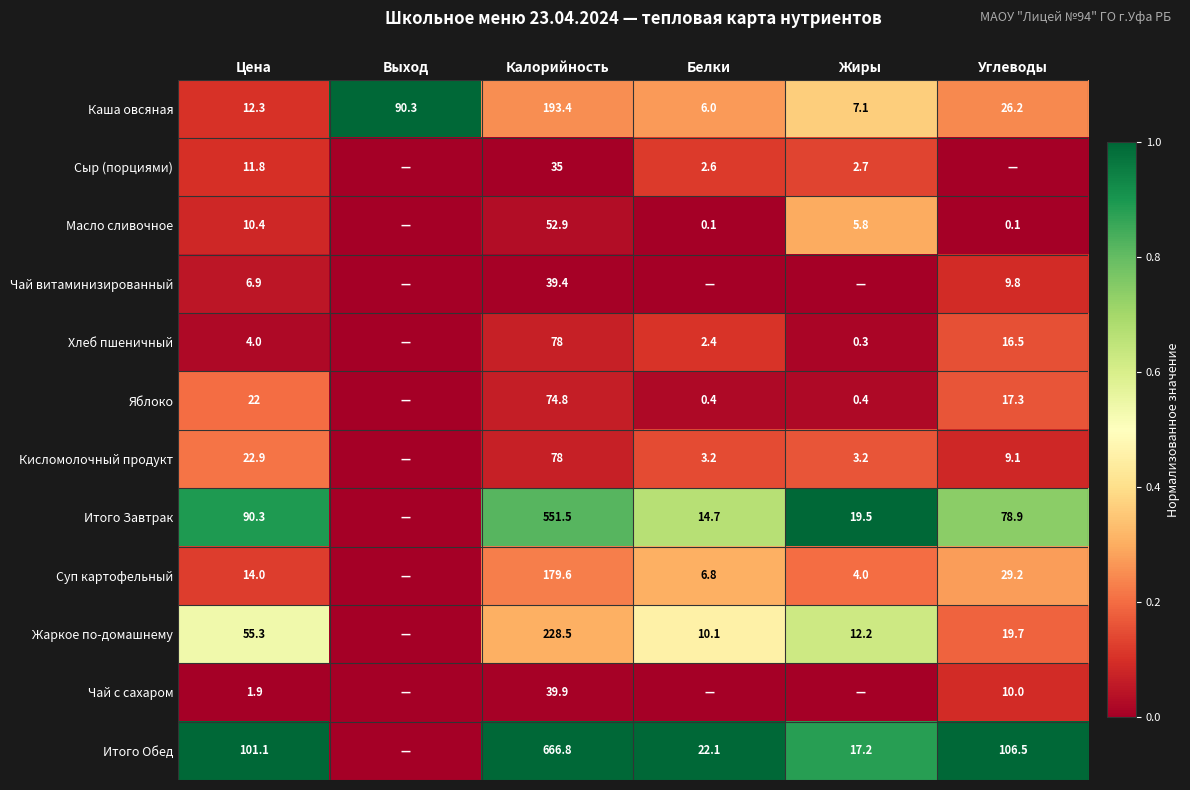

What is the difference between the highest and lowest values at Калорийность?

631.8